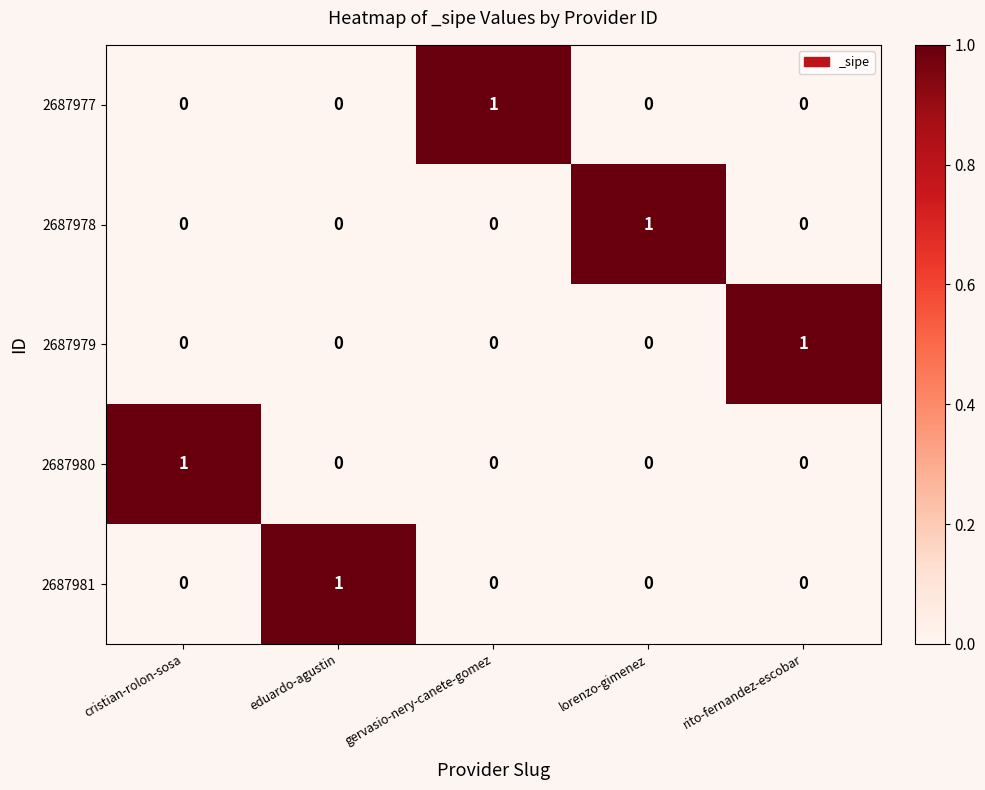

Which category has the highest value in the 2687981 series?

eduardo-agustin